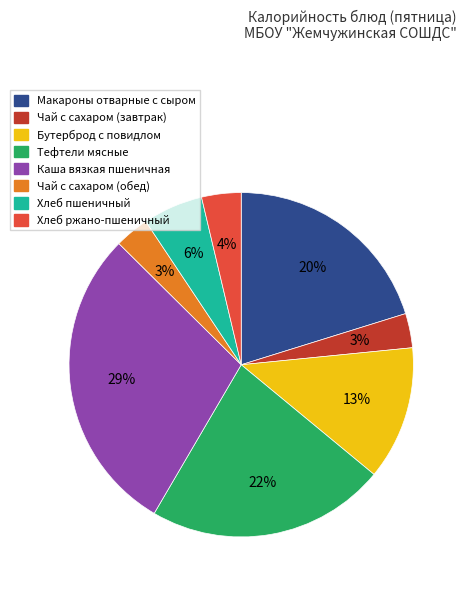

Which has a higher value, Каша вязкая пшеничная or Тефтели мясные?

Каша вязкая пшеничная